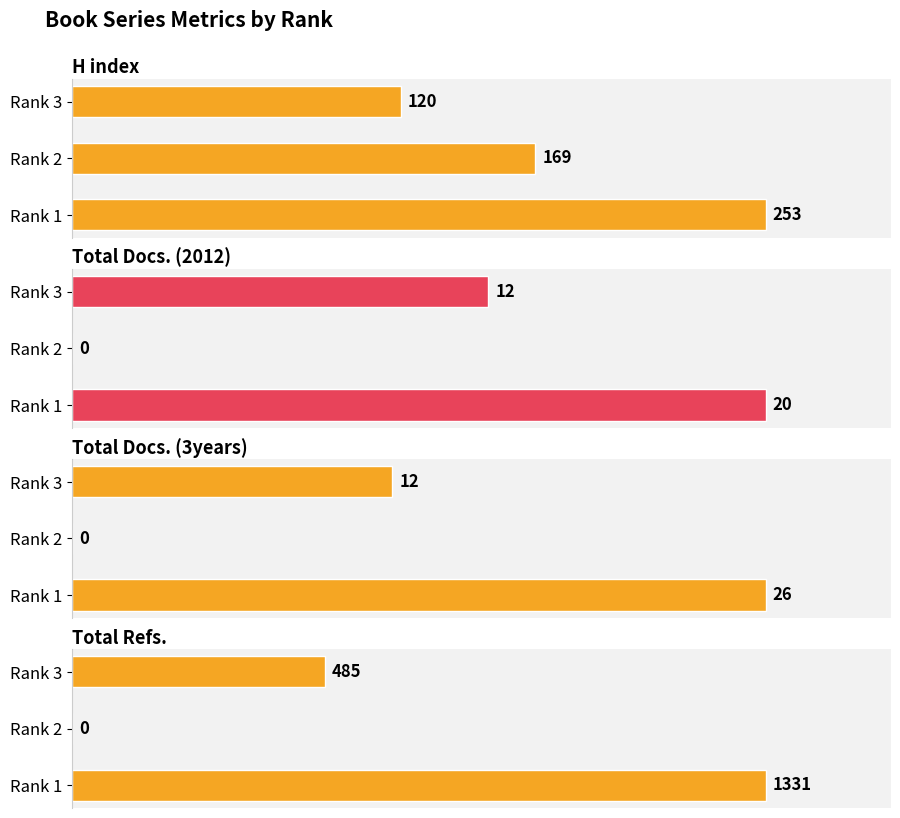

At how many categories does at least one series exceed 152?

3